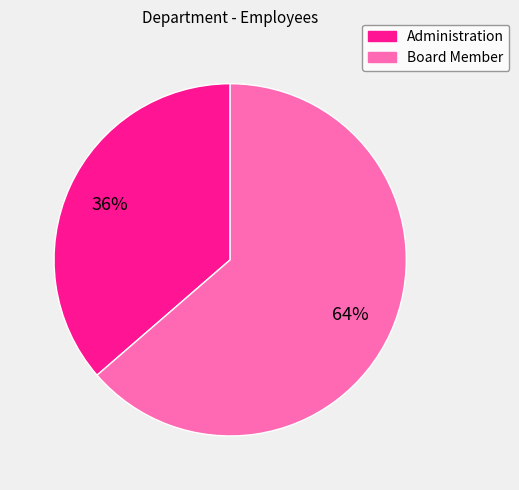

Between Board Member and Administration, which is larger?

Board Member